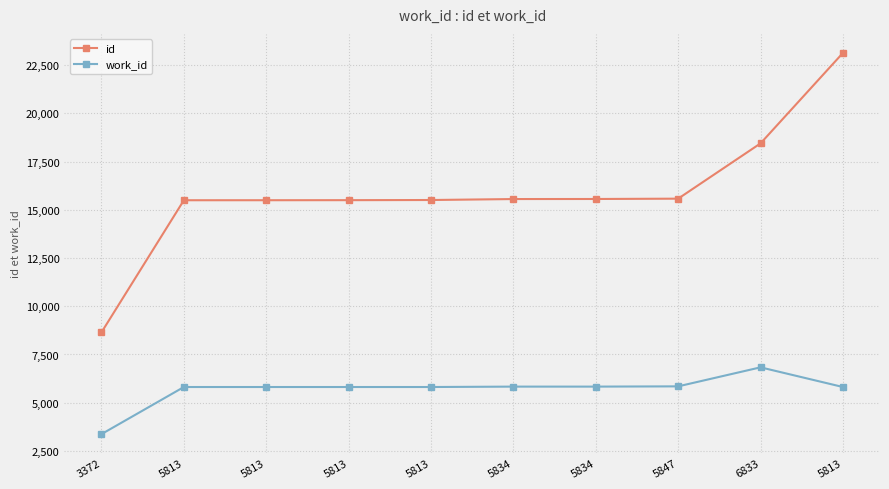

Reading left to right, what are all the values shown in this chart?

id: 8648	15494	15495	15498	15506	15556	15559	15576	18442	23129
work_id: 3372	5813	5813	5813	5813	5834	5834	5847	6833	5813